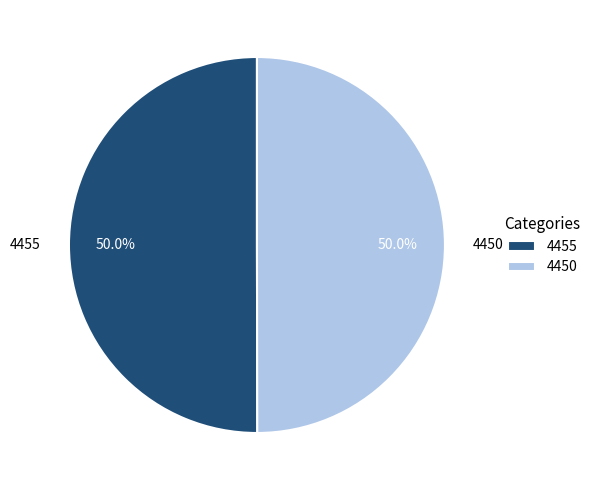

True or false: 4450 accounts for 40% of the total.

False